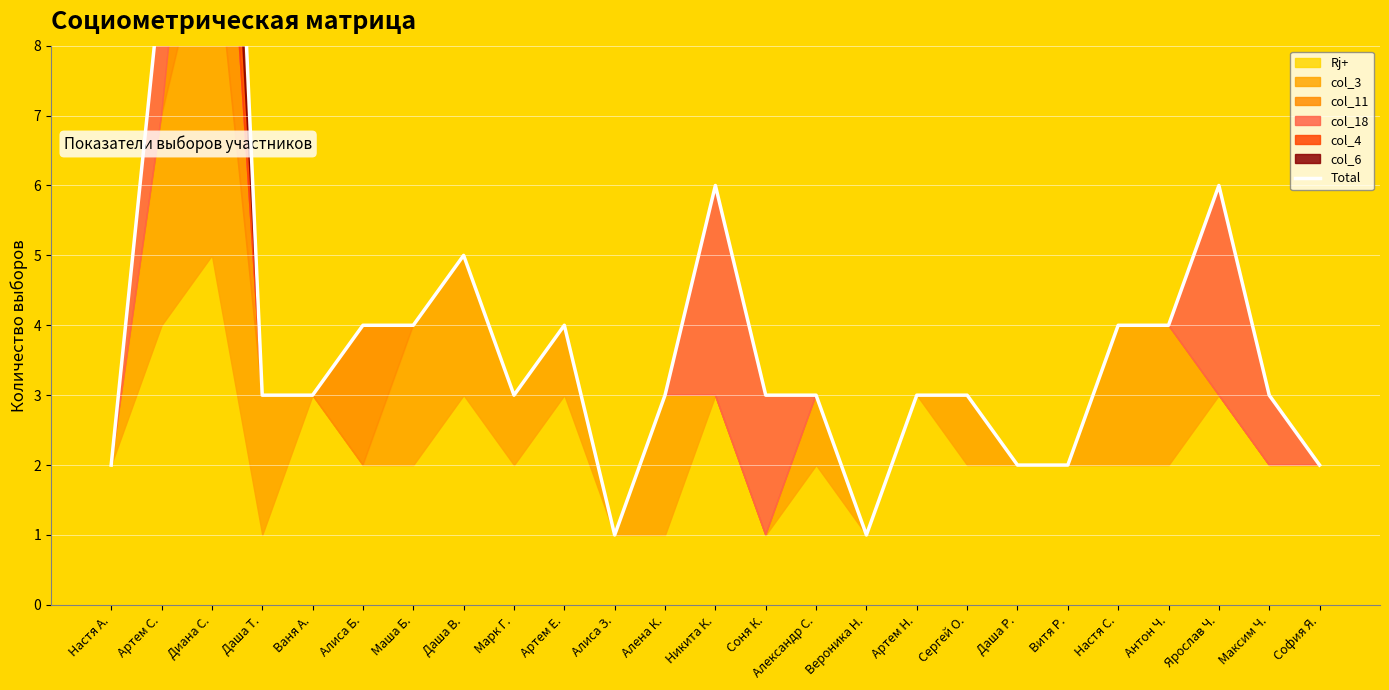

Where is the first local minimum?

Марк Г.